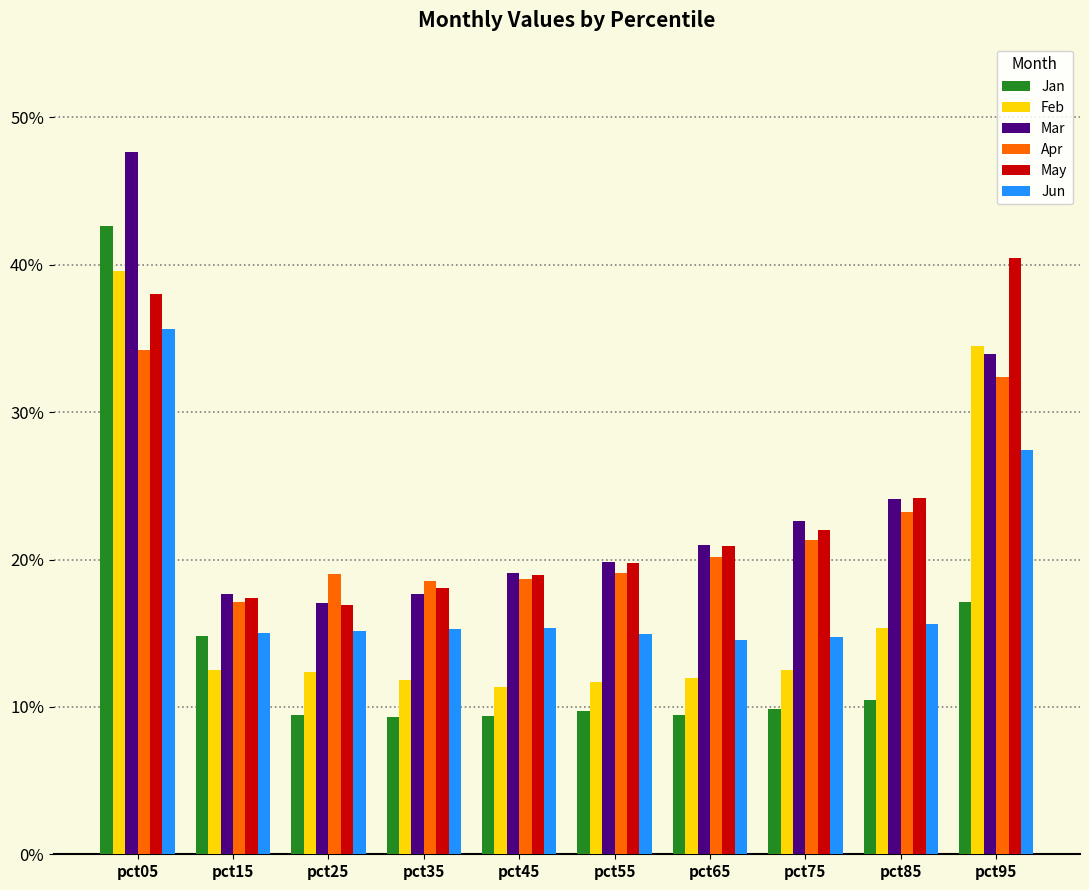

What value does the Apr series have at pct25?

0.2